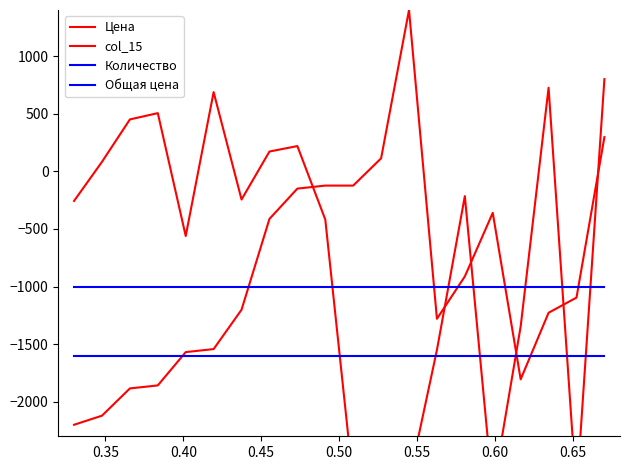

How many times do col_15 and Цена cross each other?

6